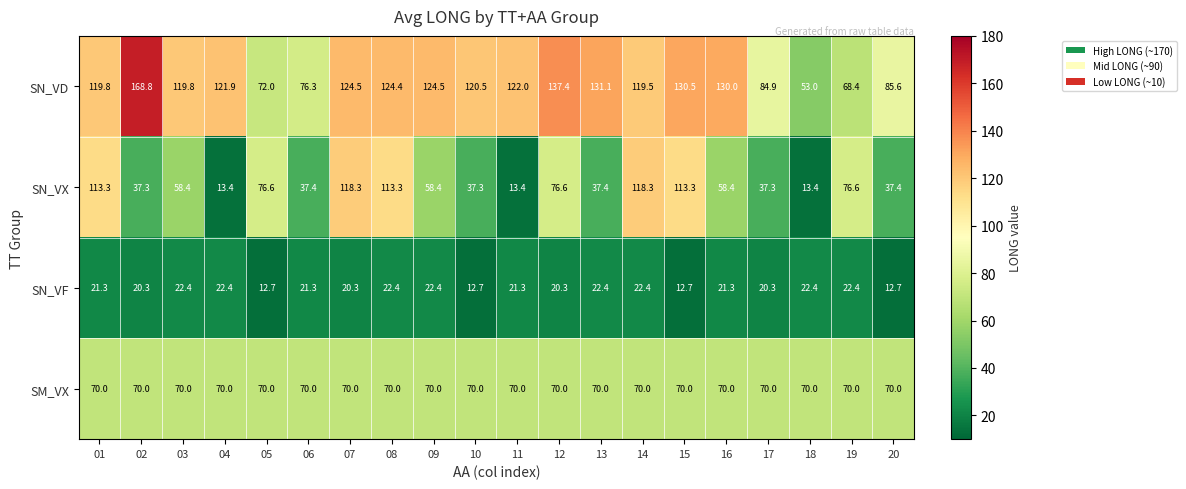

What is the difference between the second highest and minimum values in the SN_VX series?

104.9